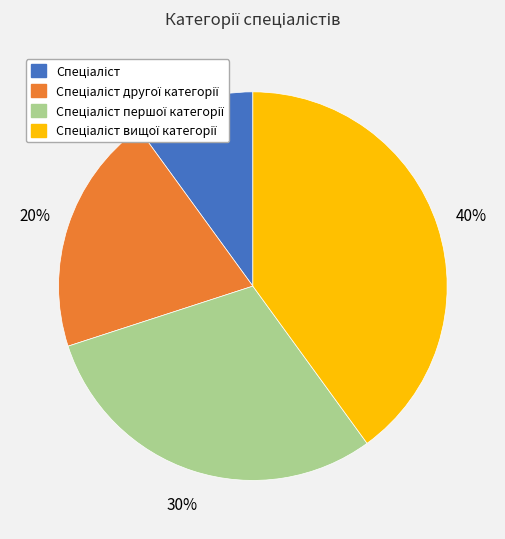

To the nearest percent, what is the difference between the largest and smallest slice percentages?

30%